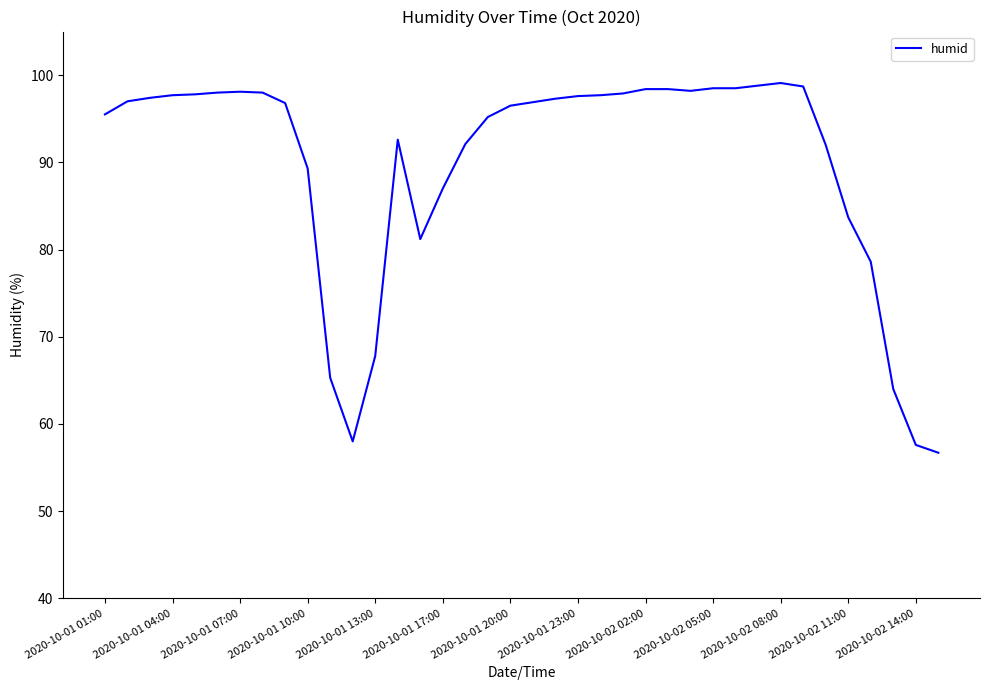

What is the smallest value displayed?

56.7